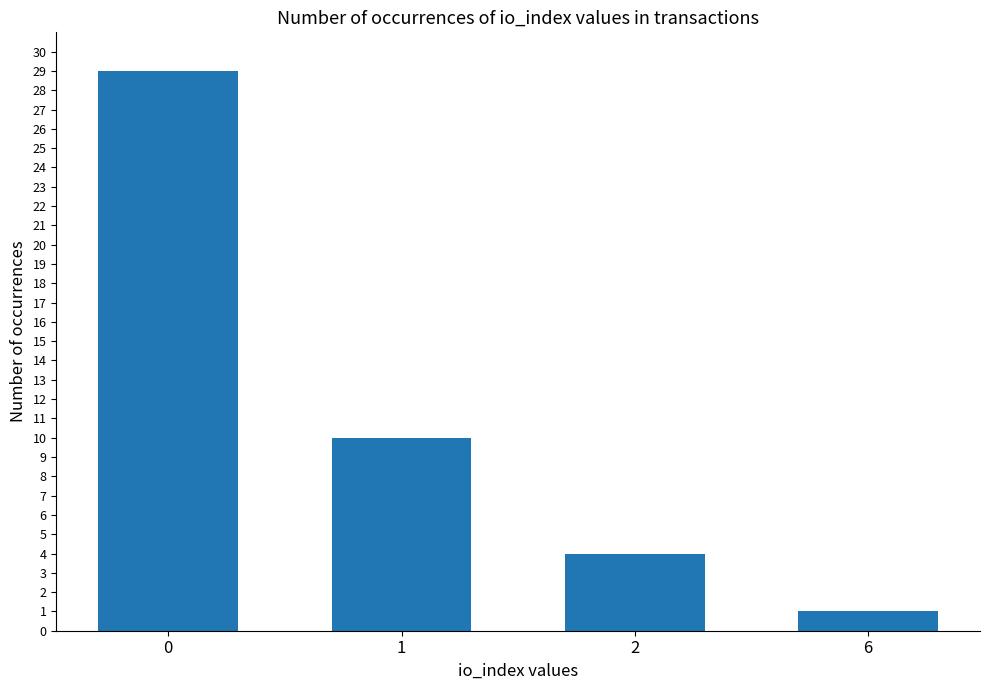

What is the change in value from 0 to 2?

-25